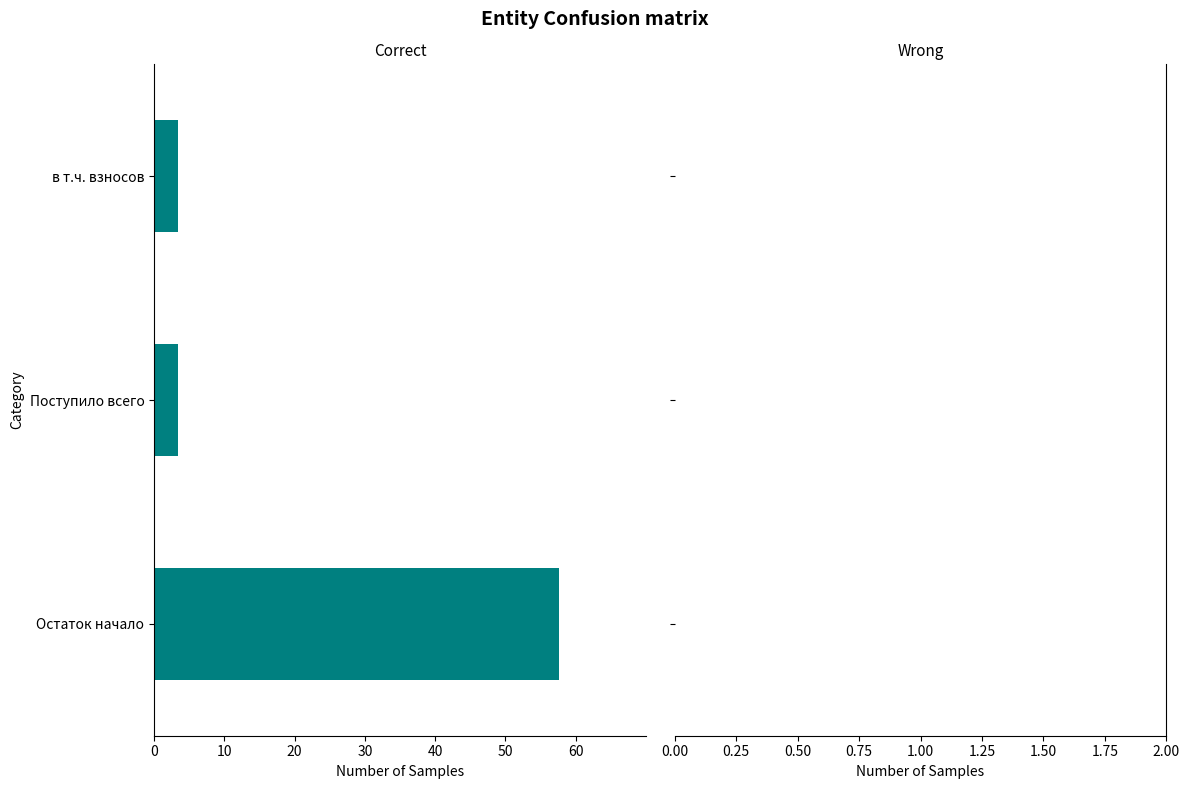

Are the bars horizontal?

Yes